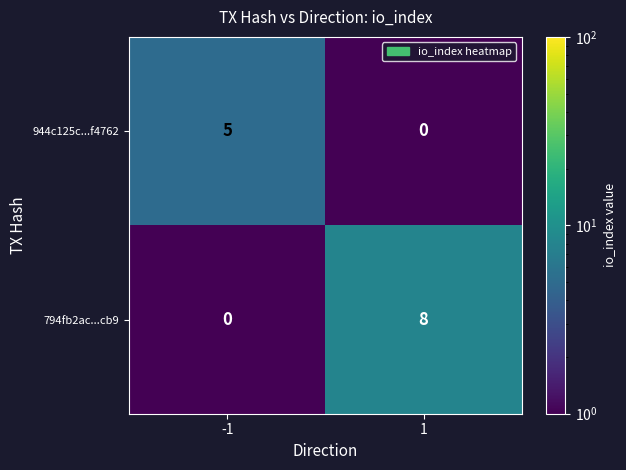

What is the average value of the 794fb2ac...cb9 series?

4